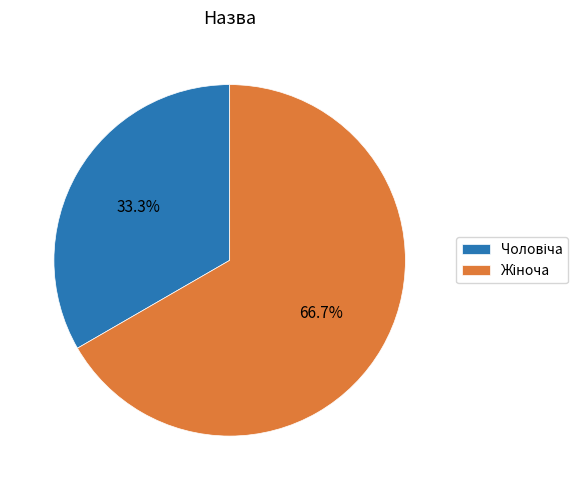

Is there any slice that represents more than half of the pie?

Yes